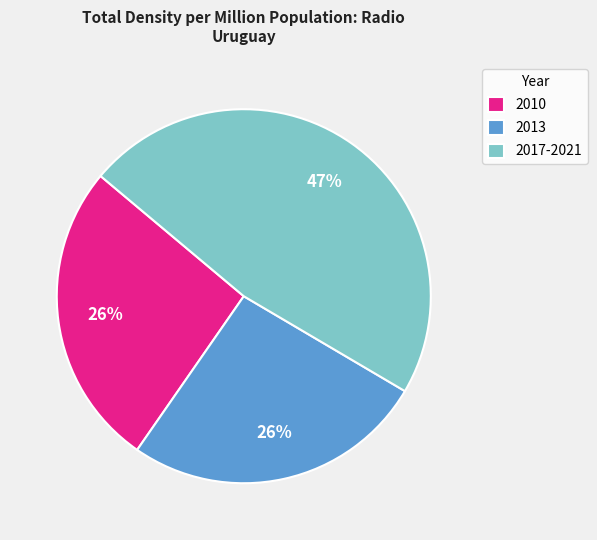

Which has a higher value, 2017-2021 or 2013?

2017-2021